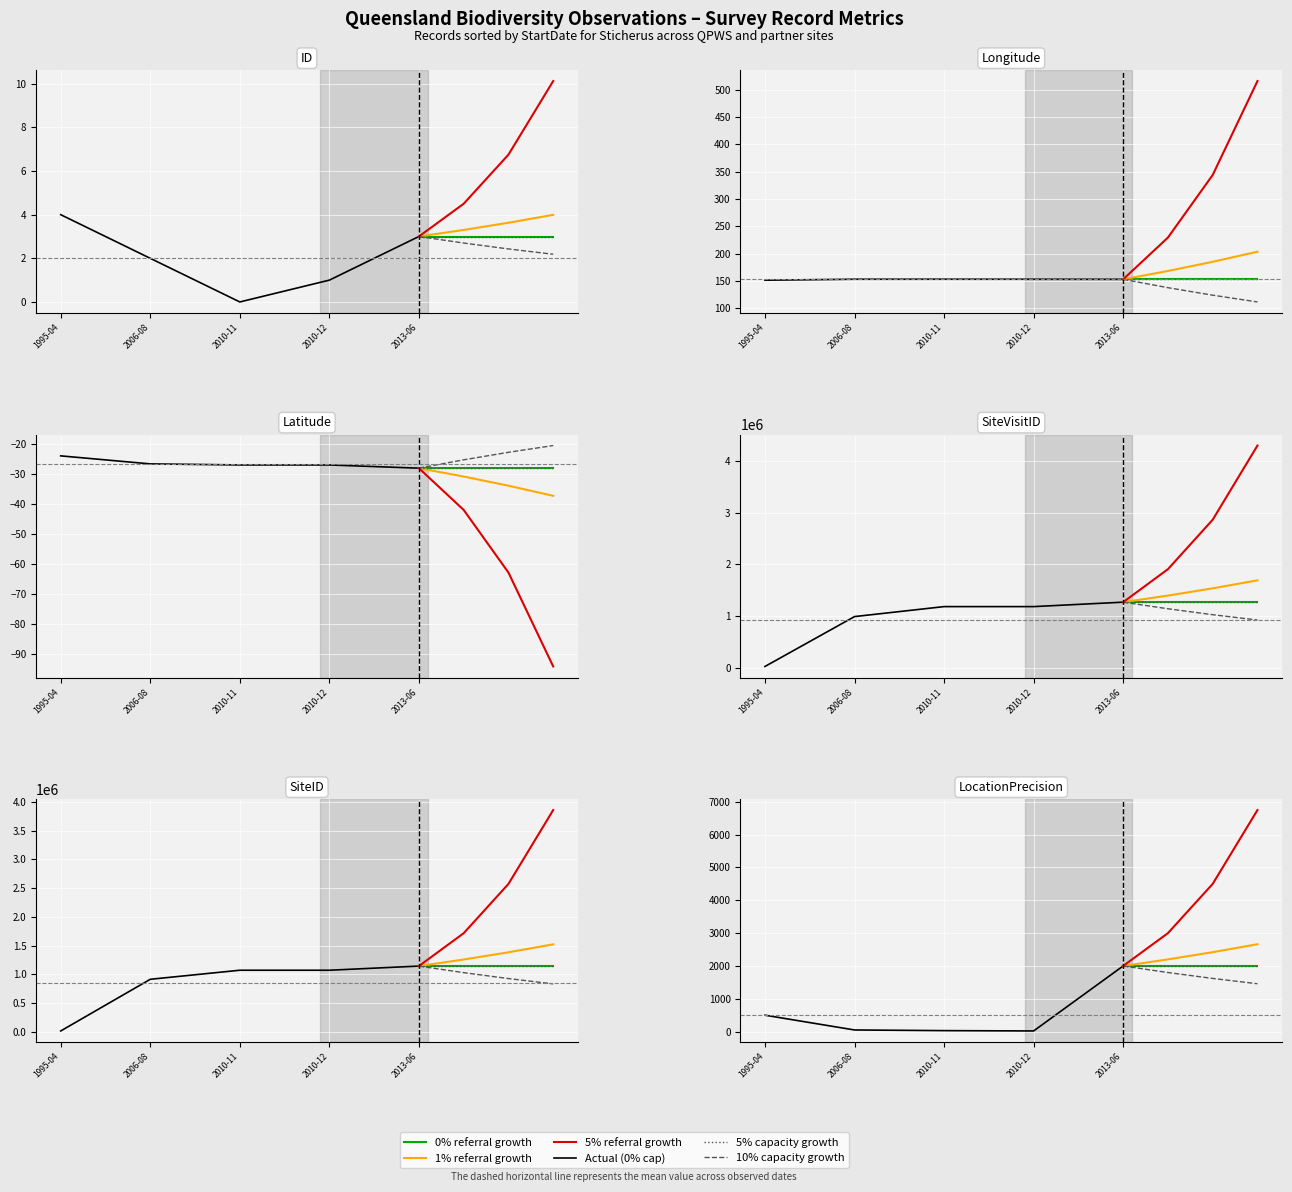

At how many categories does at least one series exceed 577706?

4